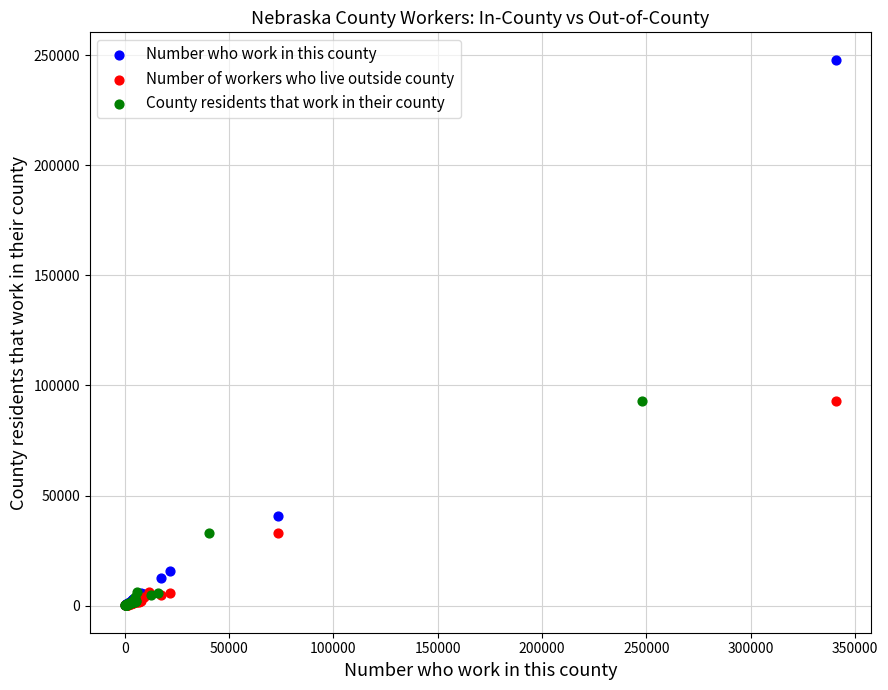

Which series reaches the maximum Y coordinate?

Number who work in this county